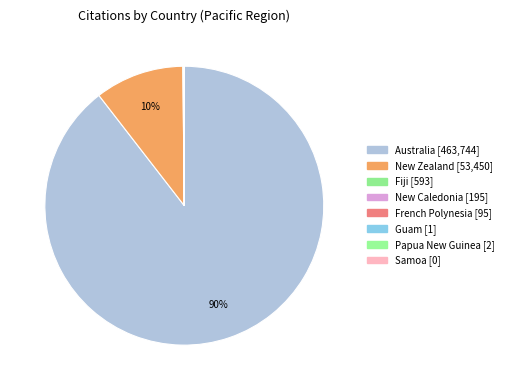

What is the change in value from Guam to Papua New Guinea?

+1